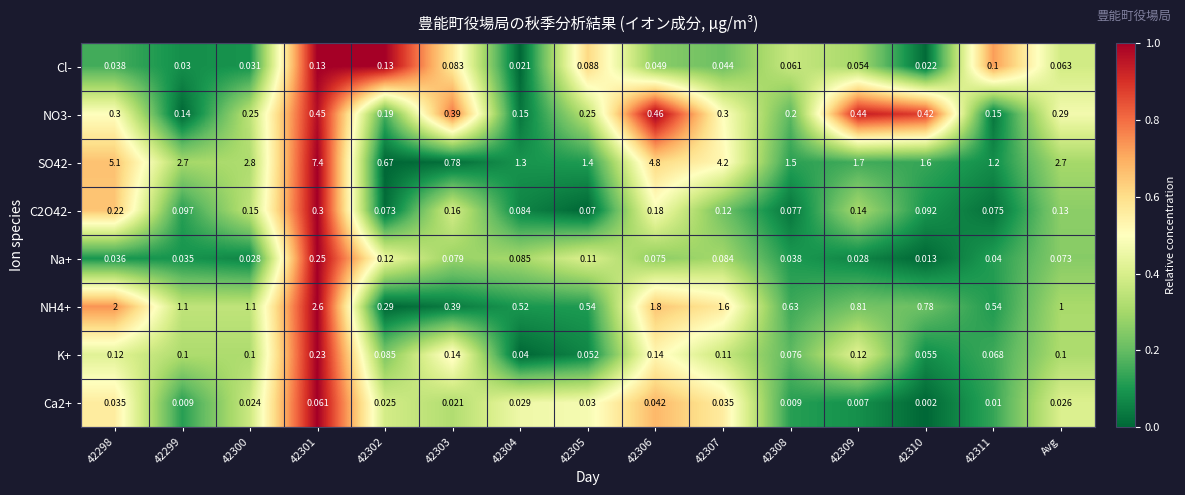

Is the value of SO42- at 42300 greater than the value of C2O42- at 42309?

Yes